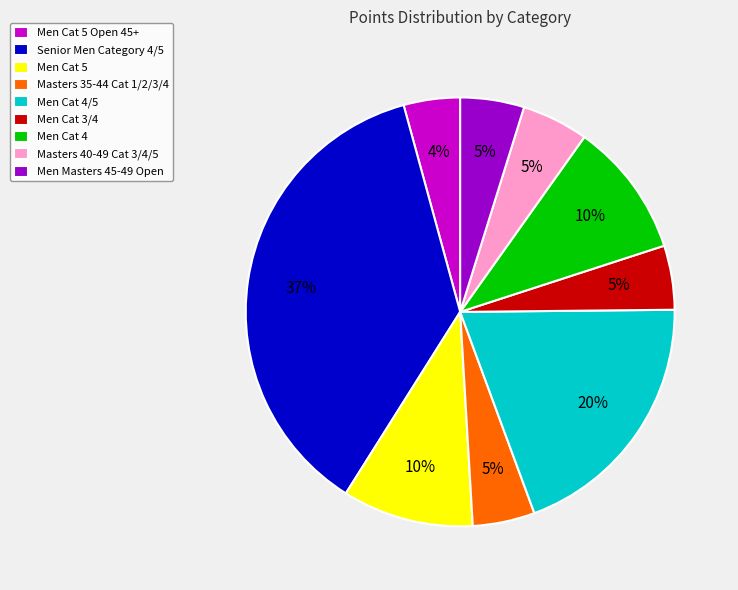

Is there a majority slice in this chart?

No